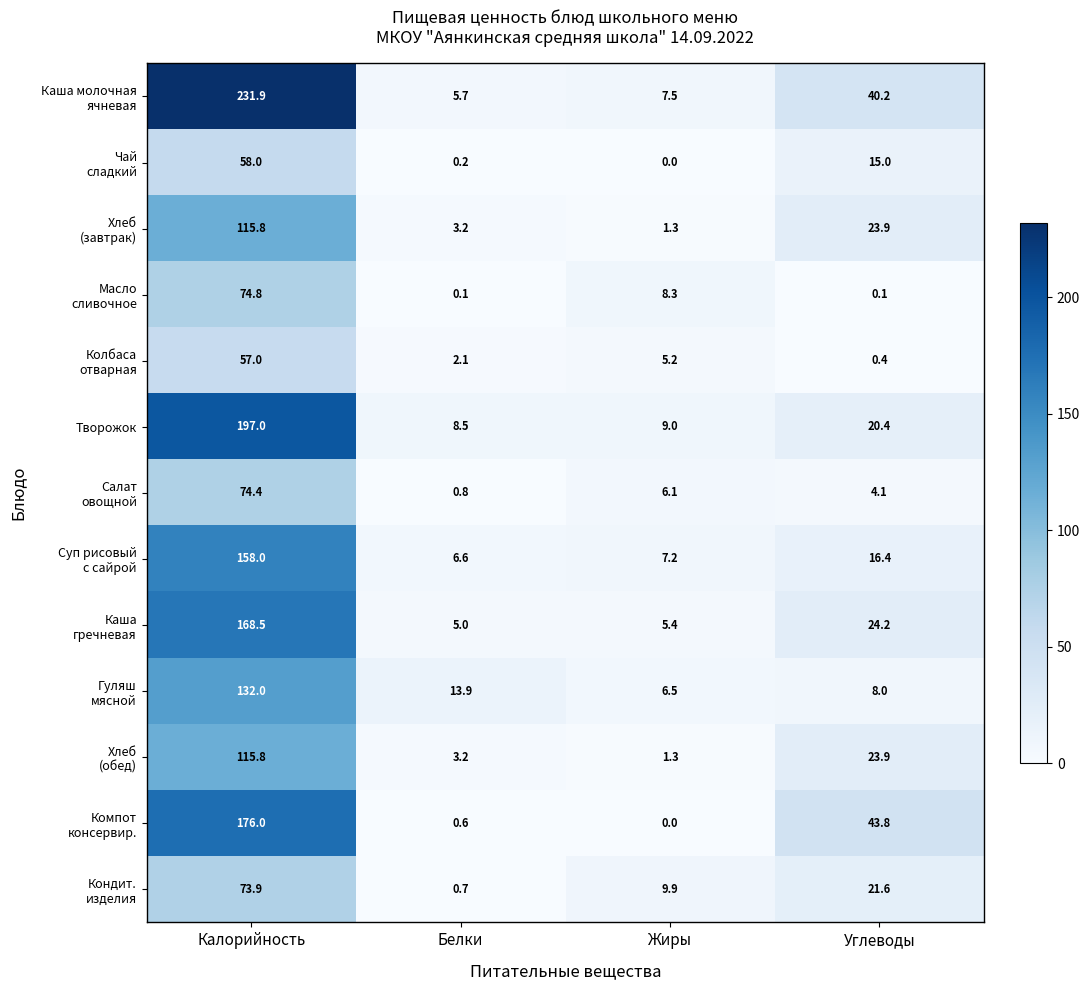

What is the spread (max minus min) of values at Калорийность?

174.9